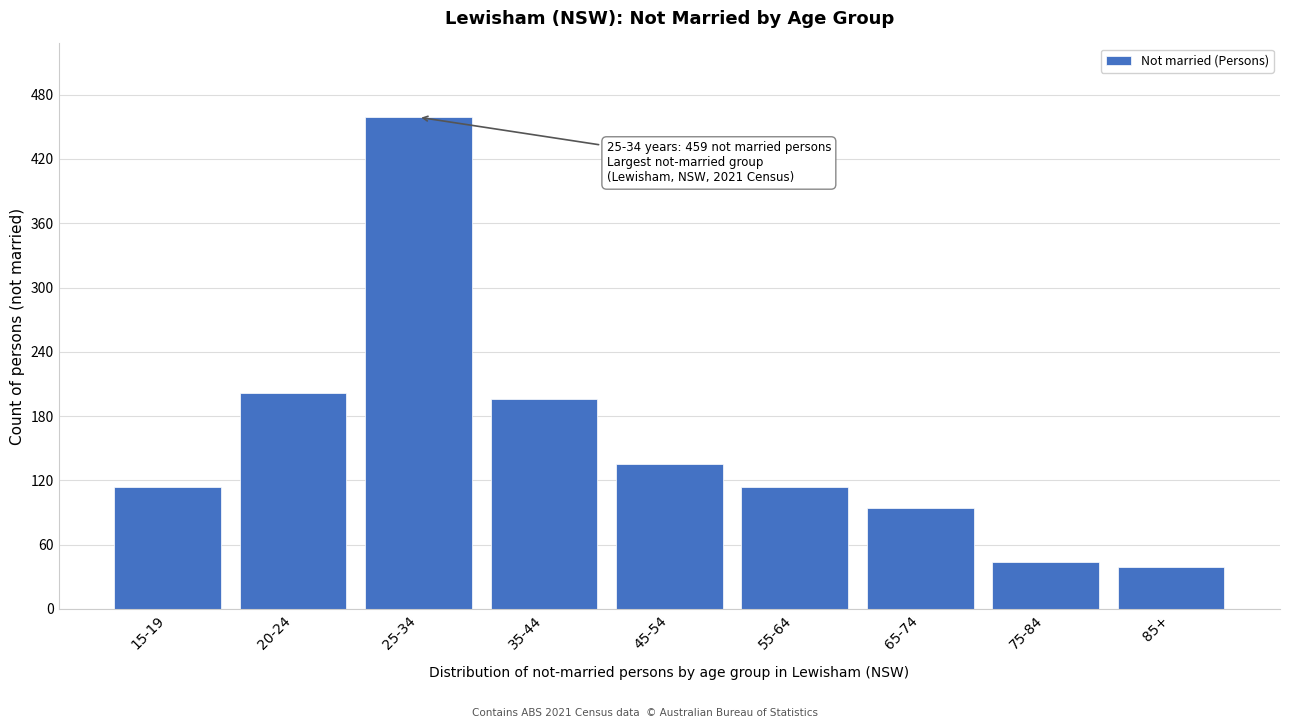

Reading left to right, what are all the values shown in this chart?

114	202	459	196	135	114	94	44	39